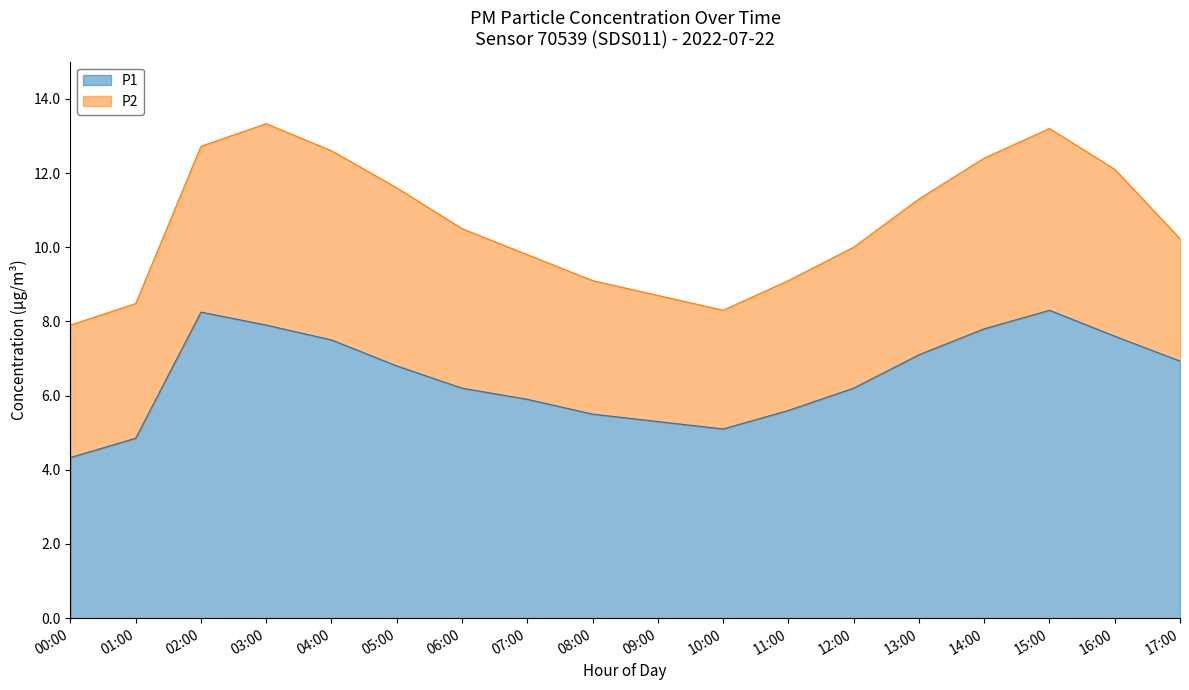

How many values are below 6?

7